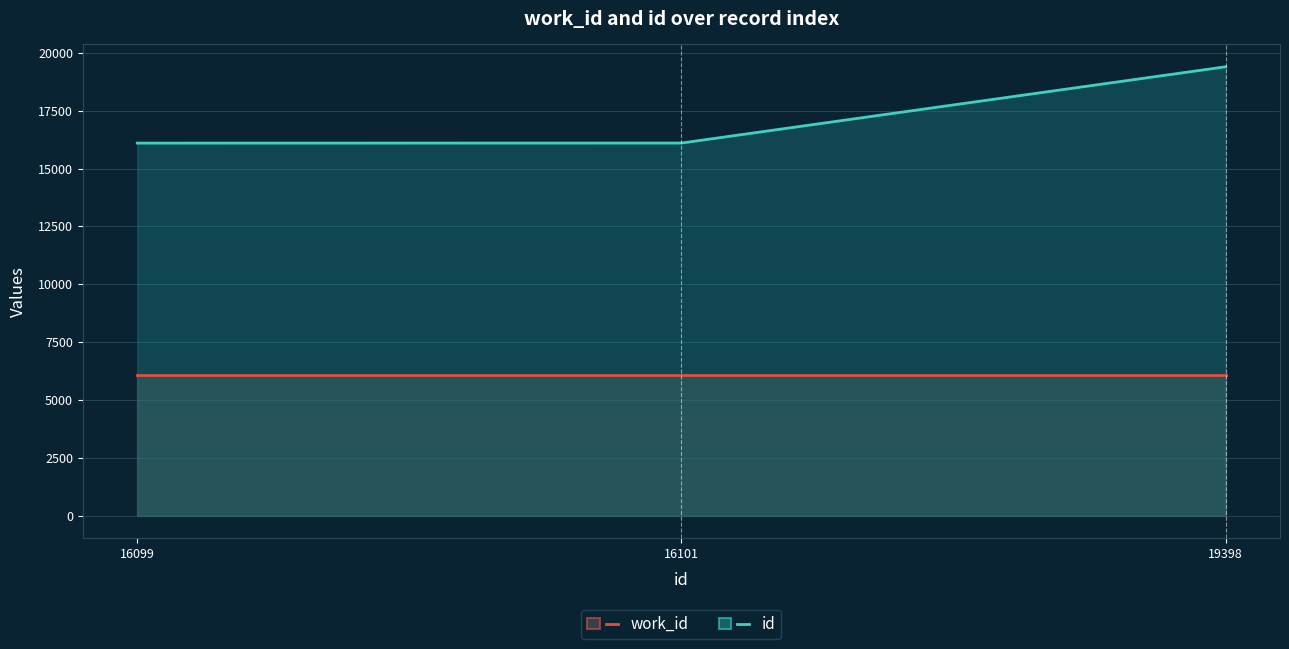

Is the value of work_id at 16099 greater than the value of id at 16101?

No